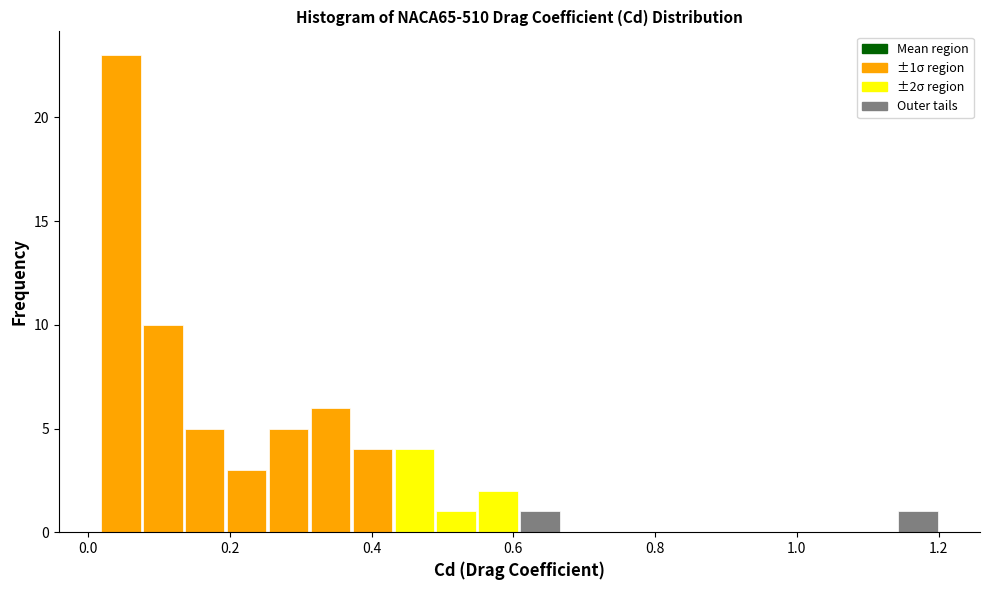

Read against the x-axis, roughly where is the centre of the tallest bar?

0.04